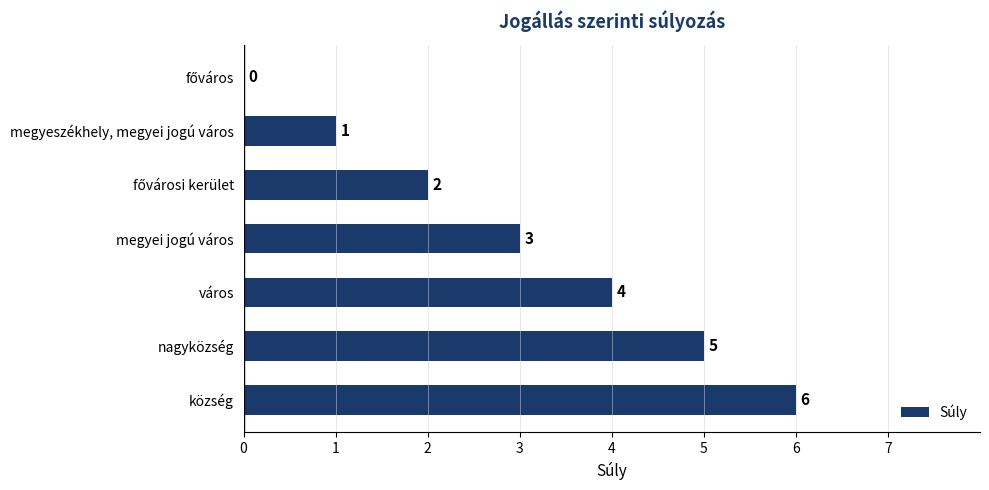

How many values are between 1 and 5?

5